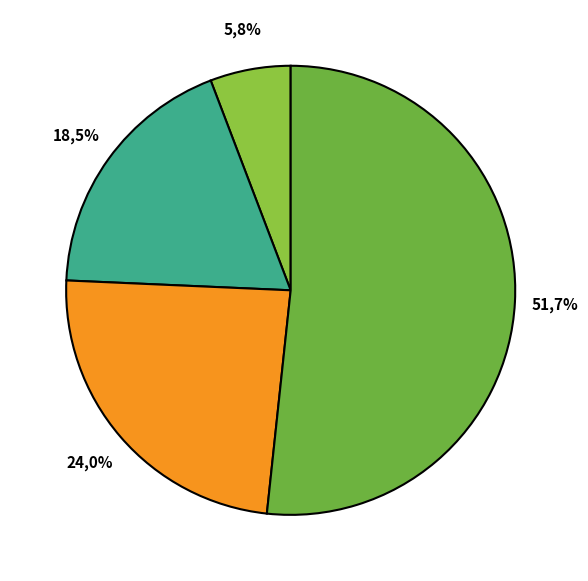

How many segments does this pie chart have?

4